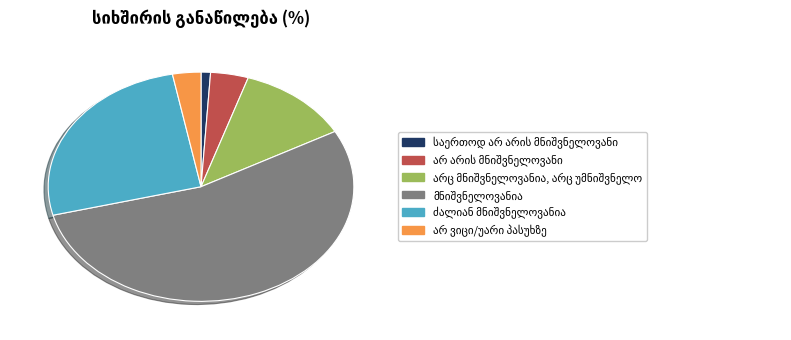

Does any single category account for the majority?

Yes